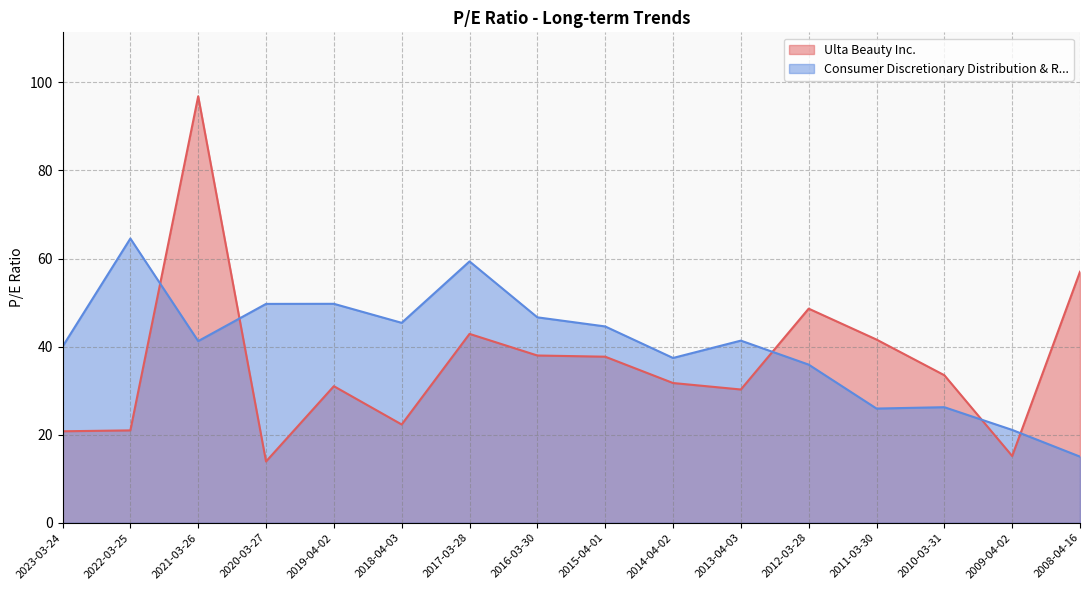

Where does the Consumer Discretionary Distribution & R... series first go above 41?

2022-03-25